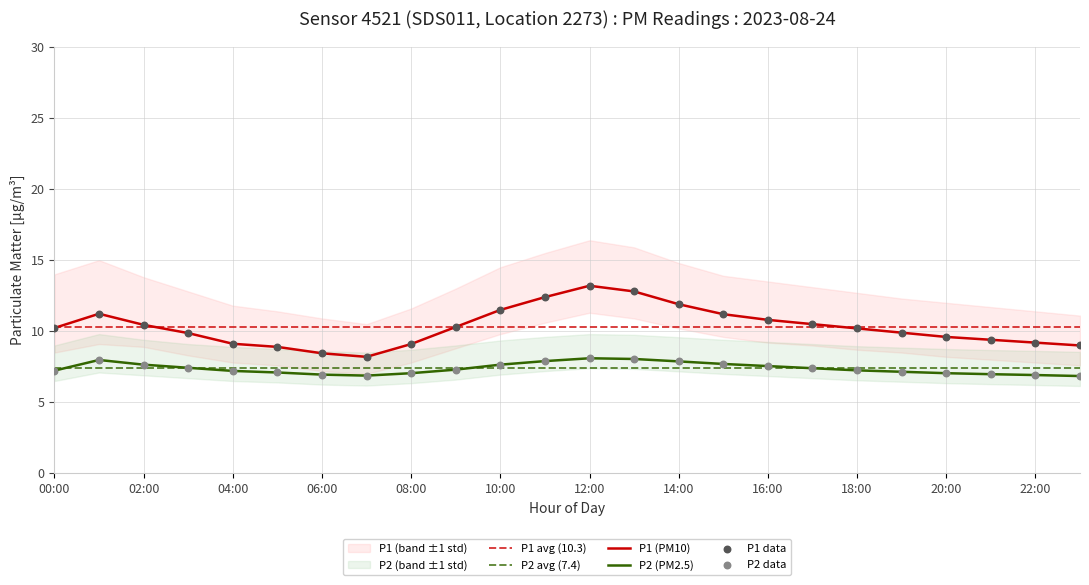

At which category is the sum across all series the highest?

12:00